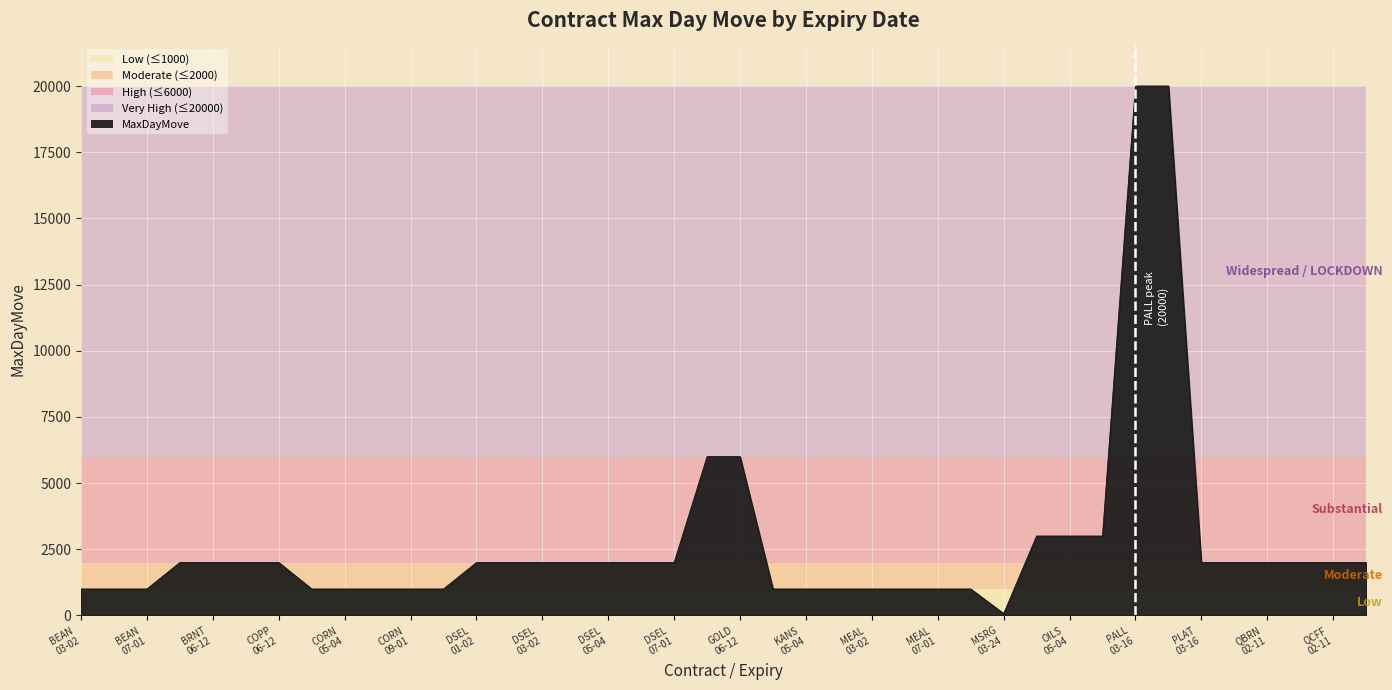

What is the difference between the maximum and minimum values?

19930